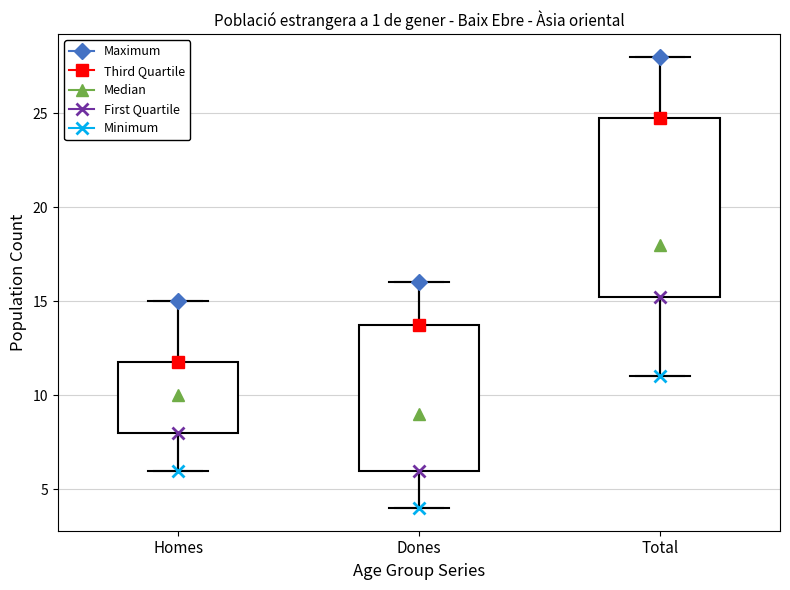

Reading left to right, read every box against the y-axis: the position of its median line, the range the box covers, and the ends of its whiskers. The values are not printed on the chart, so give them approximately, as read against the axis.

Homes: median 10.0, box 8.0 to 12.0, whiskers 6.0 to 15.0
Dones: median 9.0, box 6.0 to 14.0, whiskers 4.0 to 16.0
Total: median 18.0, box 15.5 to 25.0, whiskers 11.0 to 28.0